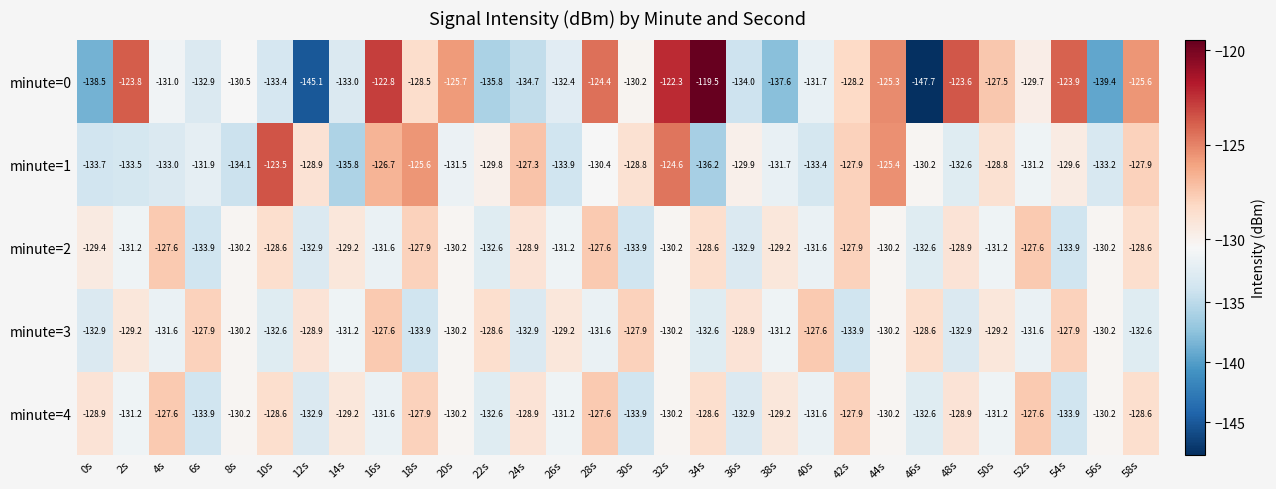

What is the difference between the highest and lowest values at 50s?

3.7